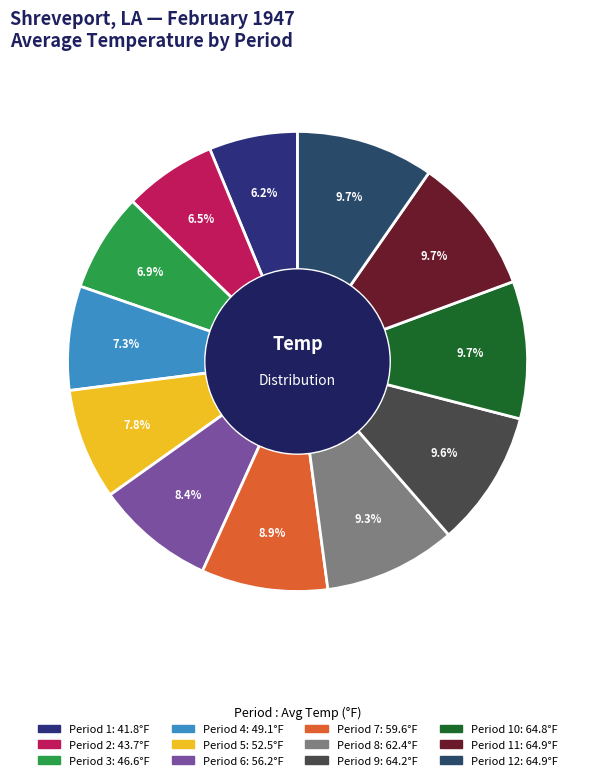

To the nearest percent, what is the difference between the largest and smallest slice percentages?

3%